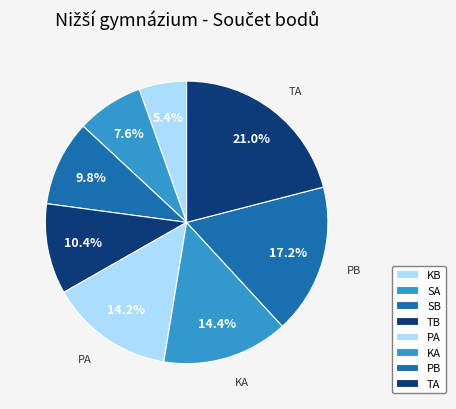

To the nearest percent, what portion does KB represent?

5%